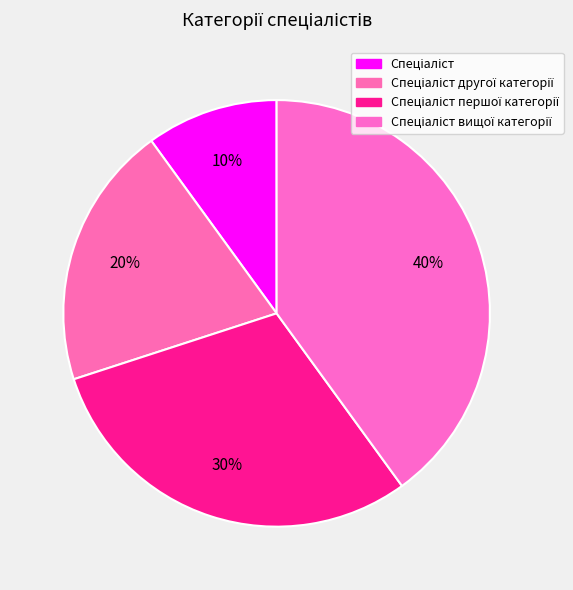

How many segments does this pie chart have?

4